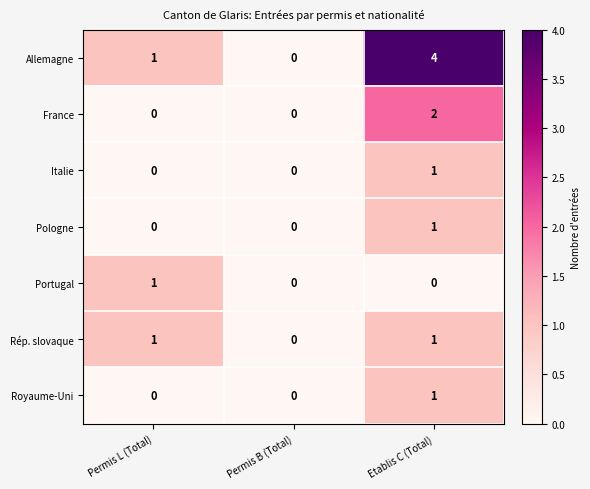

What is the total value across all series at Etablis C (Total)?

10